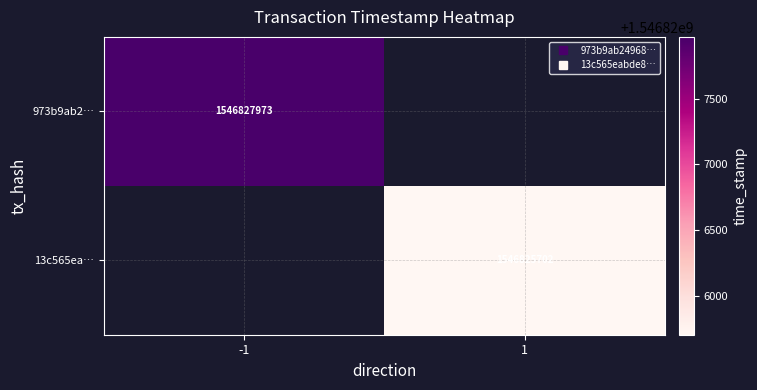

How many positive values does the 13c565ea… series have?

1